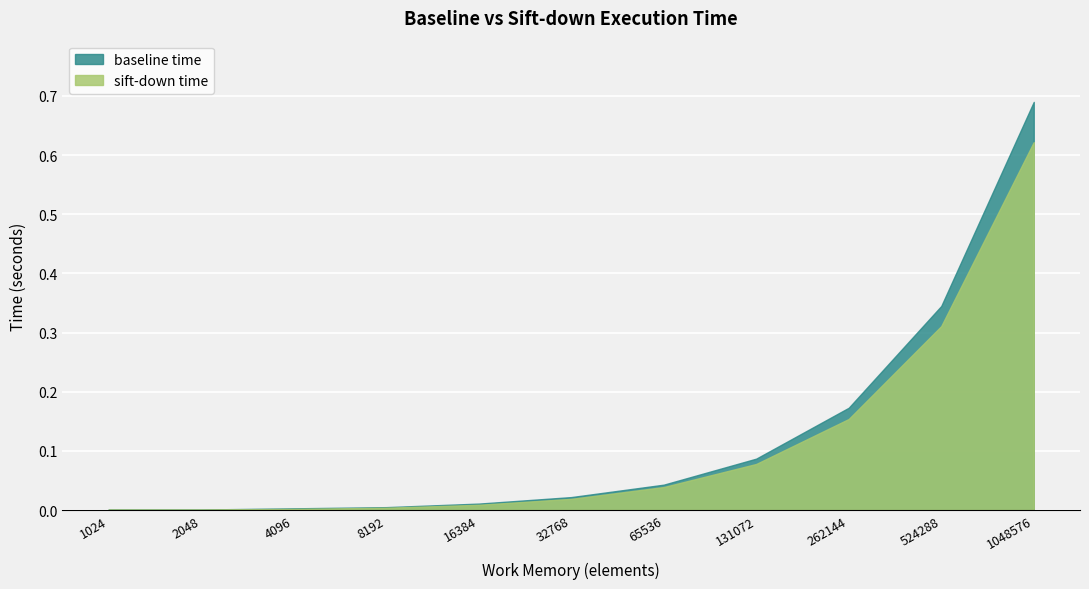

What is the value of the sift-down time point at the 9th from the left?

0.2